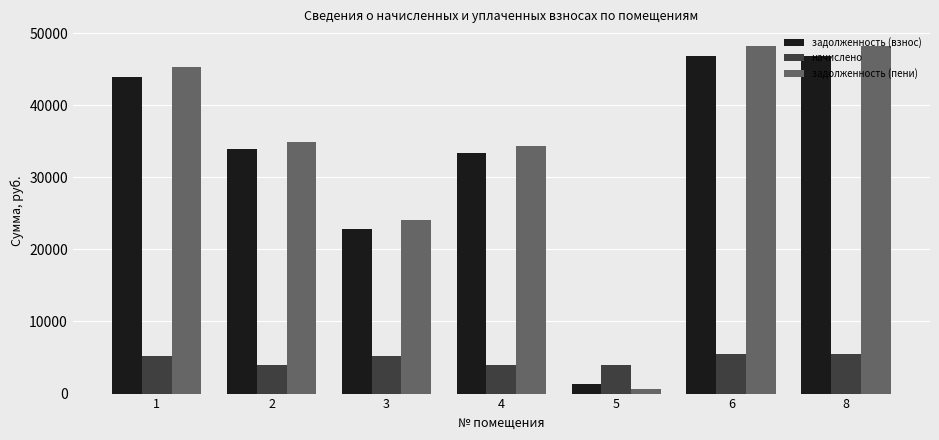

What is the approximate value of задолженность (пени) at 6?

48255.9